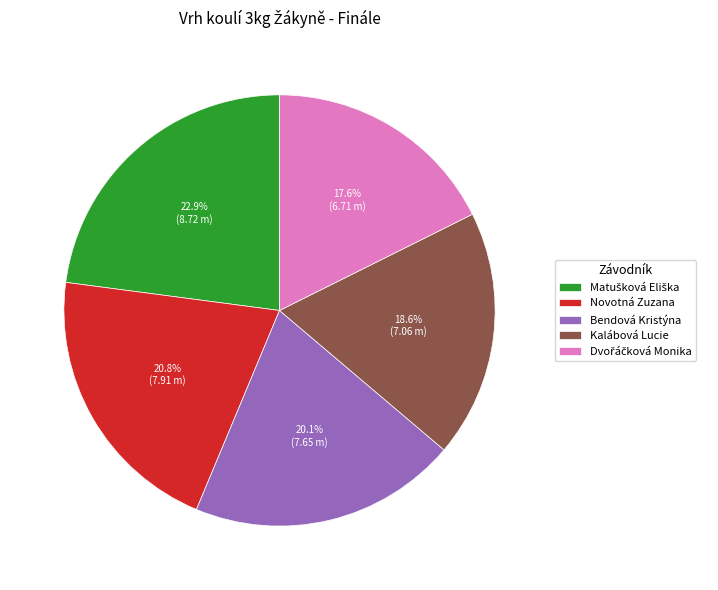

Does Bendová Kristýna represent more than half of the total?

No